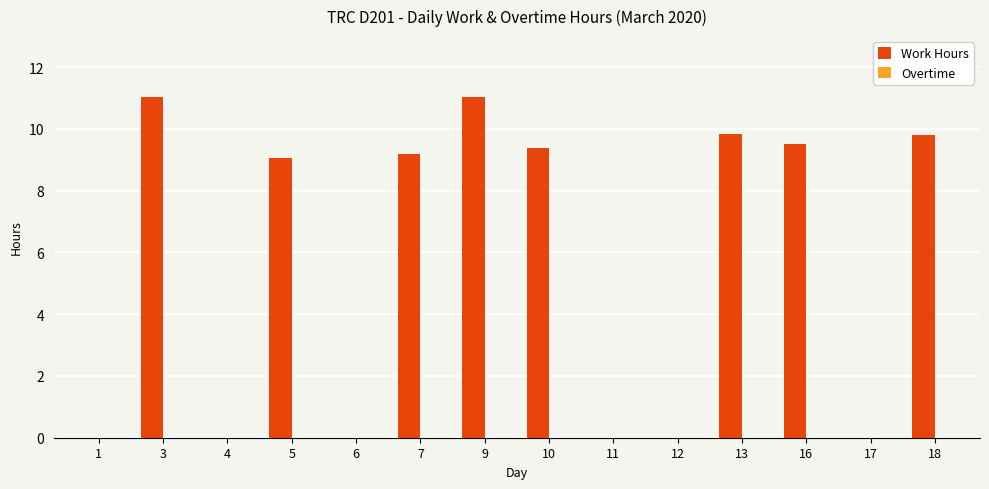

What is the greatest value displayed?

11.0